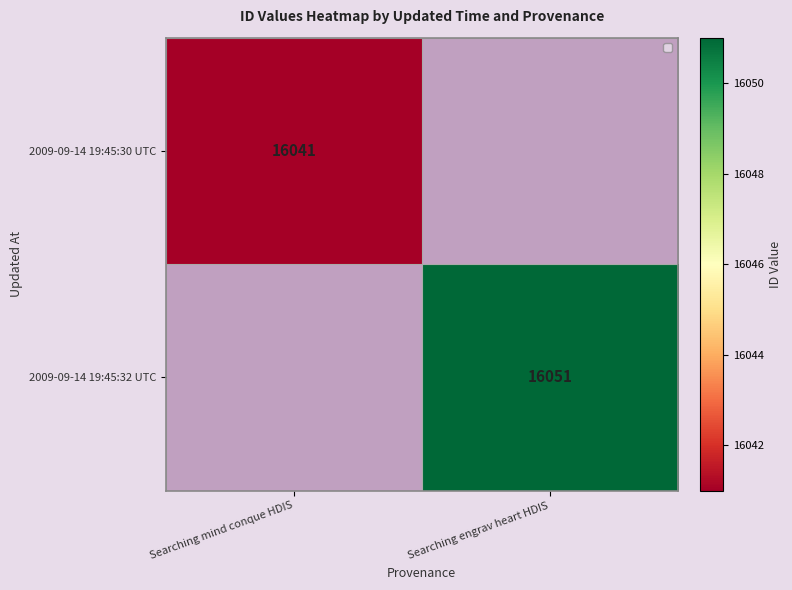

The 2009-09-14 19:45:30 UTC series shows 23260 at Searching mind conque HDIS. True or false?

False